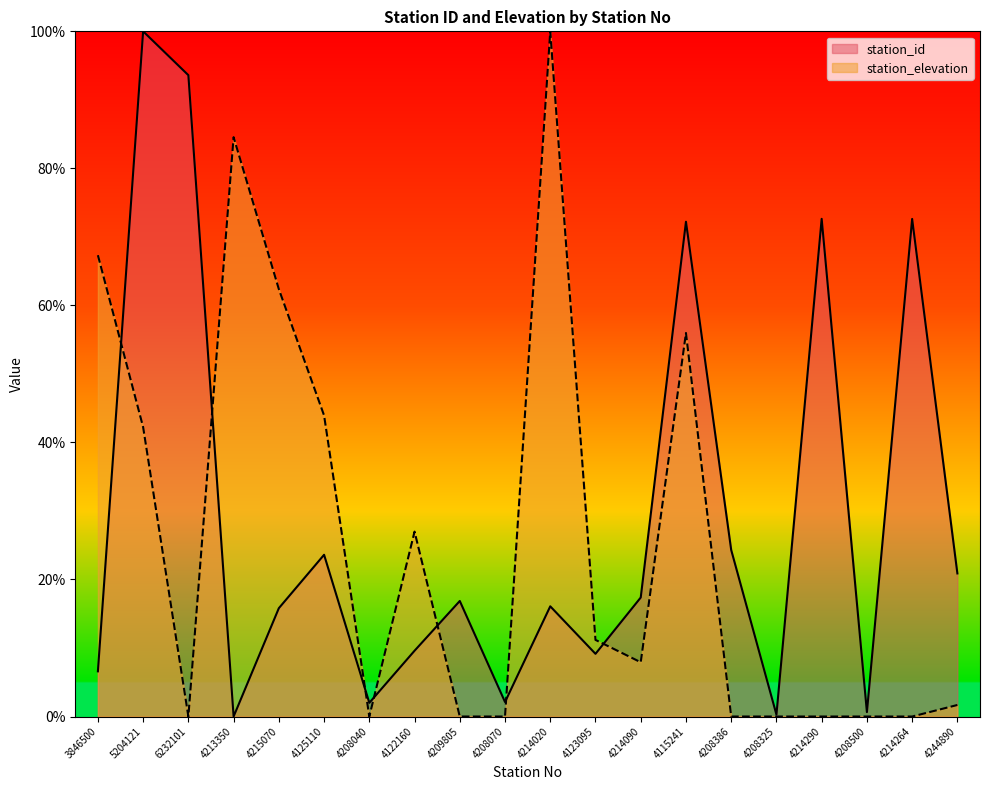

At how many categories does at least one series exceed 99?

2